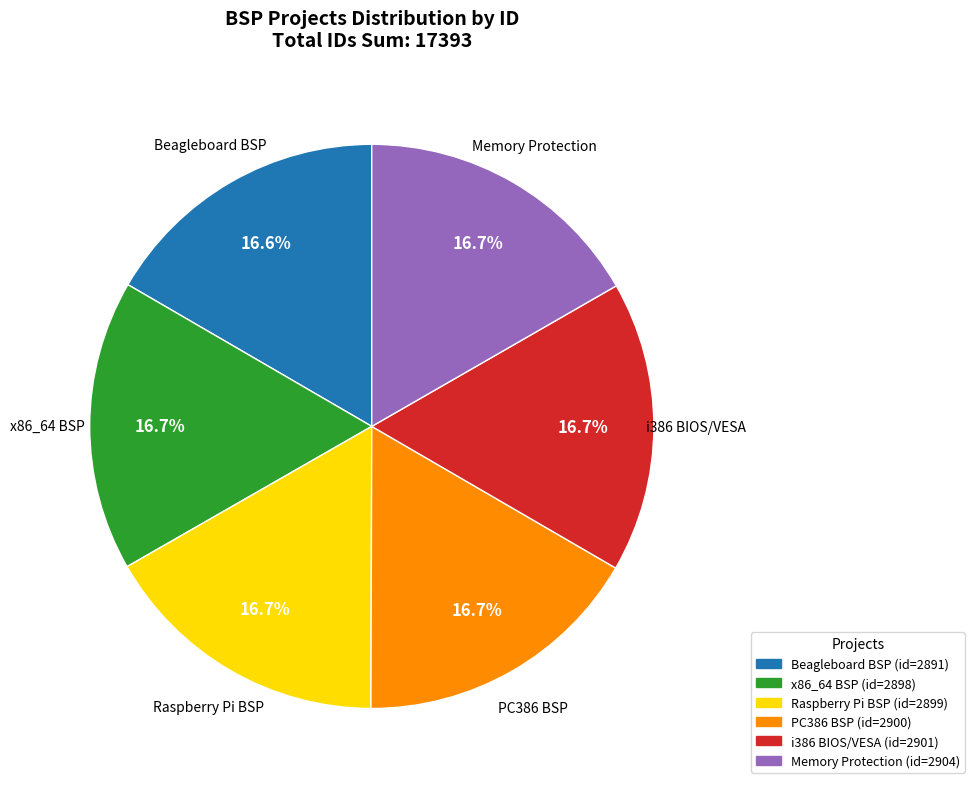

Does any single category account for the majority?

No